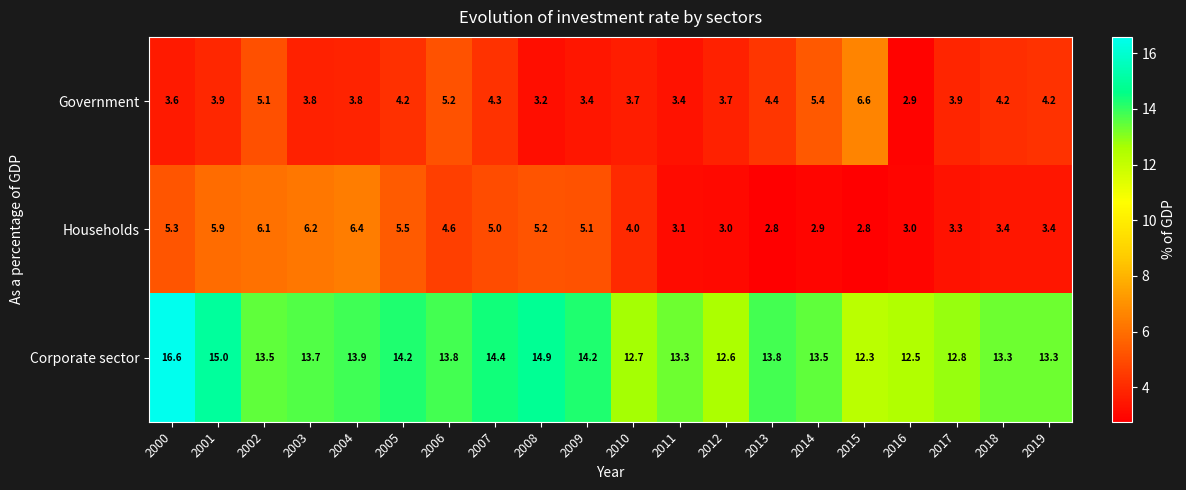

At which label does Corporate sector reach its minimum?

2015